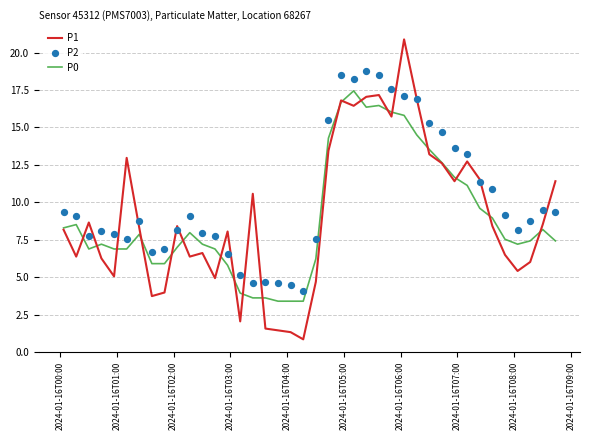

Which series has the largest total across all categories?

P2